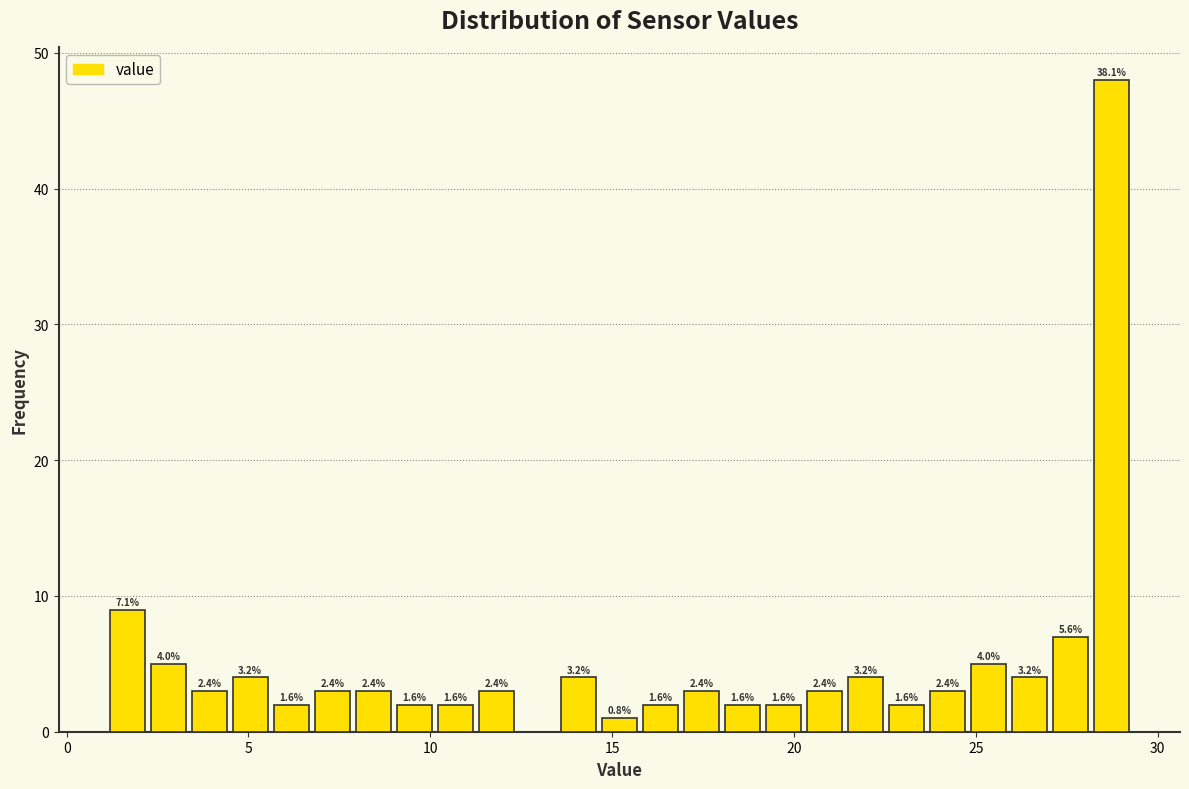

Read against the x-axis, roughly where is the centre of the tallest bar?

28.5